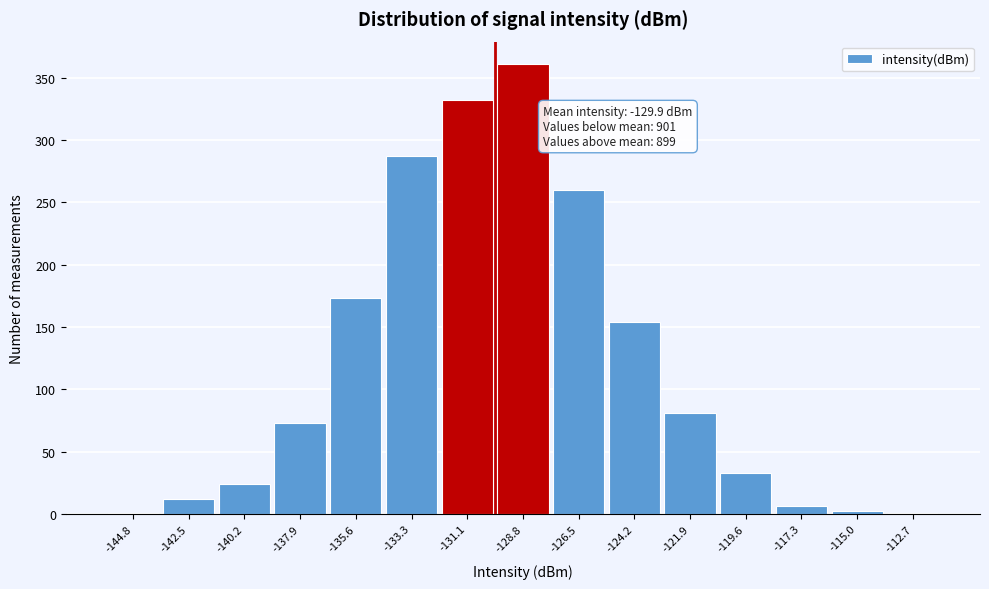

Over which range of the x-axis is the bar tallest?

-130.0 to -127.5